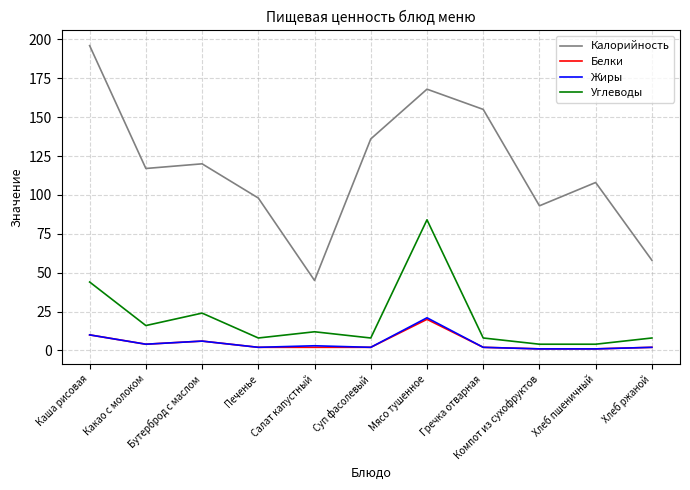

Reading left to right, list all the values displayed in this chart.

Калорийность: Каша рисовая=196	Какао с молоком=117	Бутерброд с маслом=120	Печенье=98	Салат капустный=45	Суп фасолевый=136	Мясо тушенное=168	Гречка отварная=155	Компот из сухофруктов=93	Хлеб пшеничный=108	Хлеб ржаной=58
Белки: Каша рисовая=10	Какао с молоком=4	Бутерброд с маслом=6	Печенье=2	Салат капустный=2	Суп фасолевый=2	Мясо тушенное=20	Гречка отварная=2	Компот из сухофруктов=1	Хлеб пшеничный=1	Хлеб ржаной=2
Жиры: Каша рисовая=10	Какао с молоком=4	Бутерброд с маслом=6	Печенье=2	Салат капустный=3	Суп фасолевый=2	Мясо тушенное=21	Гречка отварная=2	Компот из сухофруктов=1	Хлеб пшеничный=1	Хлеб ржаной=2
Углеводы: Каша рисовая=44	Какао с молоком=16	Бутерброд с маслом=24	Печенье=8	Салат капустный=12	Суп фасолевый=8	Мясо тушенное=84	Гречка отварная=8	Компот из сухофруктов=4	Хлеб пшеничный=4	Хлеб ржаной=8